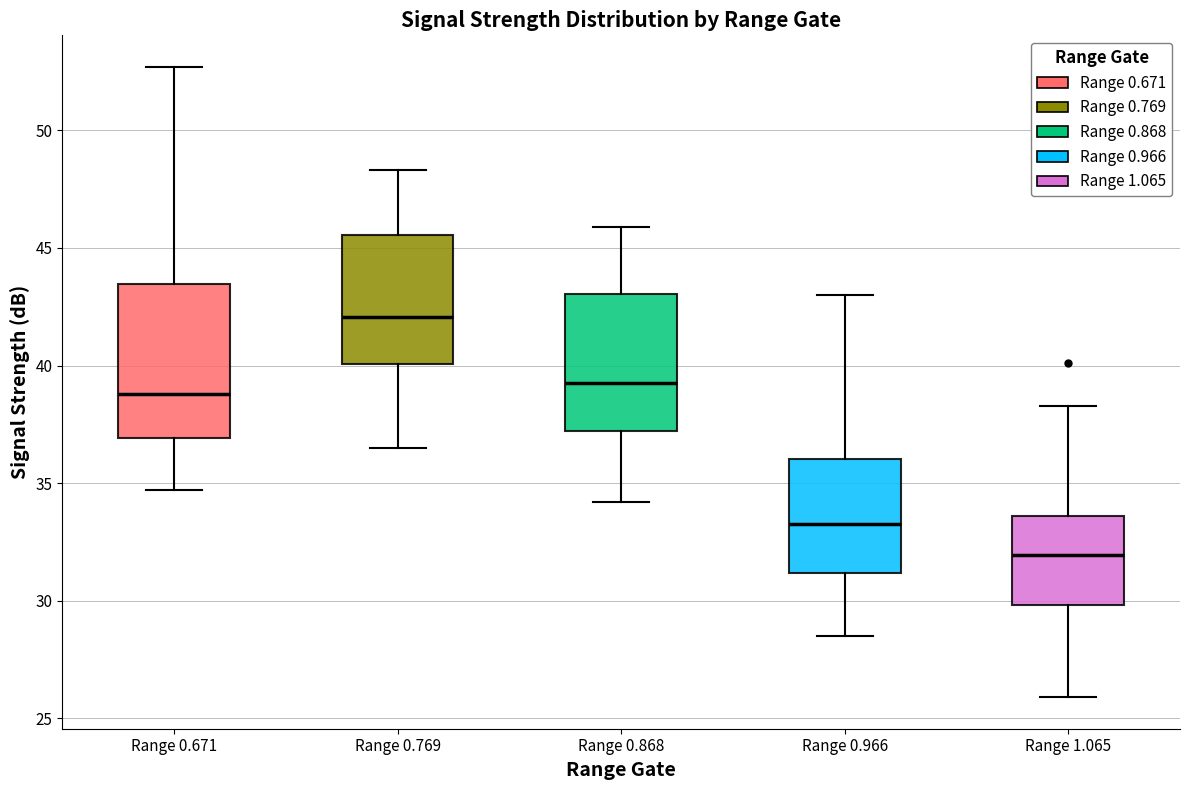

Reading left to right, transcribe this box plot: for each box, give where its median line is, the range the box spans, and where its two whiskers end, as read against the y-axis. The values are not printed on the chart, so give them approximately, as read against the axis.

Range 0.671: median 39.0, box 37.0 to 43.5, whiskers 34.5 to 52.5
Range 0.769: median 42.0, box 40.0 to 45.5, whiskers 36.5 to 48.5
Range 0.868: median 39.5, box 37.0 to 43.0, whiskers 34.0 to 46.0
Range 0.966: median 33.5, box 31.0 to 36.0, whiskers 28.5 to 43.0
Range 1.065: median 32.0, box 30.0 to 33.5, whiskers 26.0 to 38.5